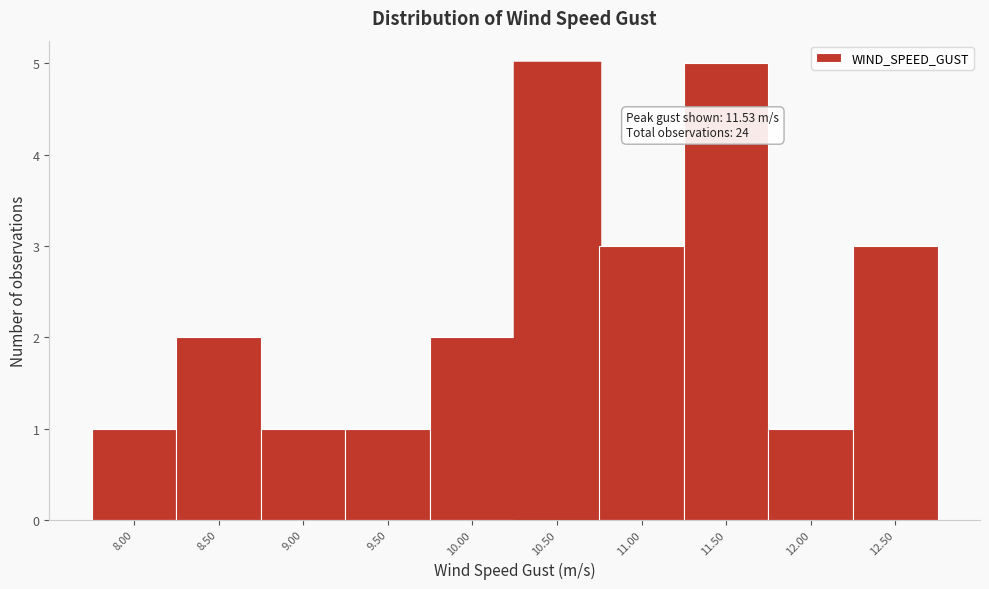

Reading left to right, what are all the values shown in this chart?

8.00=1	8.50=2	9.00=1	9.50=1	10.00=2	10.50=5	11.00=3	11.50=5	12.00=1	12.50=3